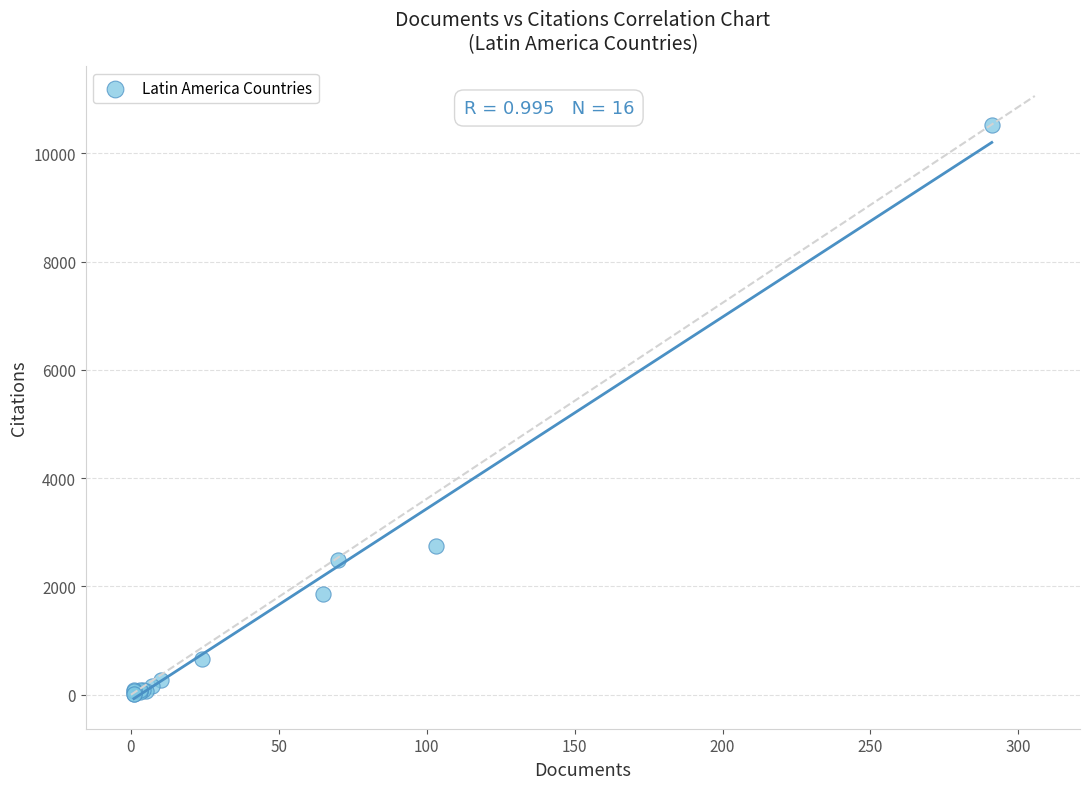

What Y value in the scatter plot is closest to 5272?

2749